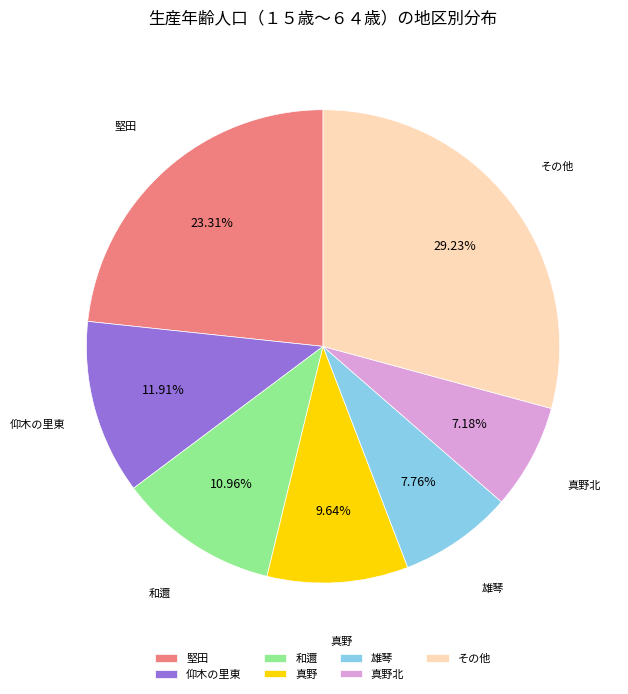

Which has a higher value, その他 or 雄琴?

その他